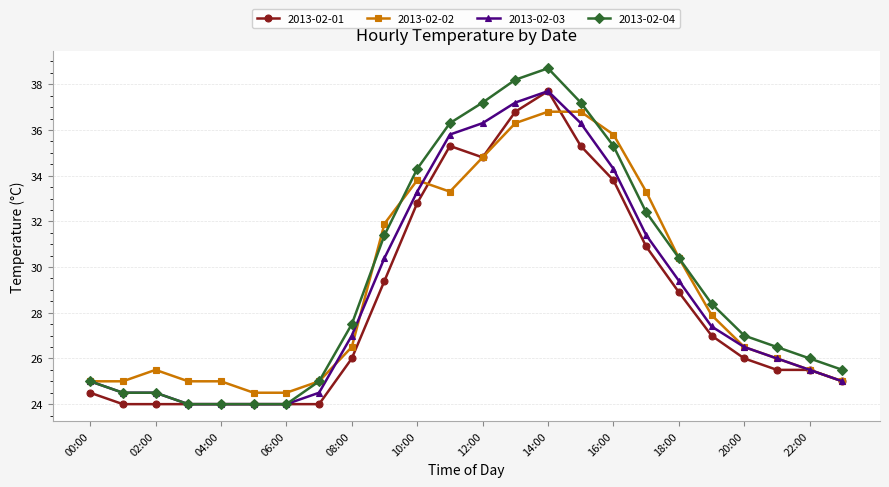

What is the value of the 2013-02-03 point at the 19th from the left?

29.4